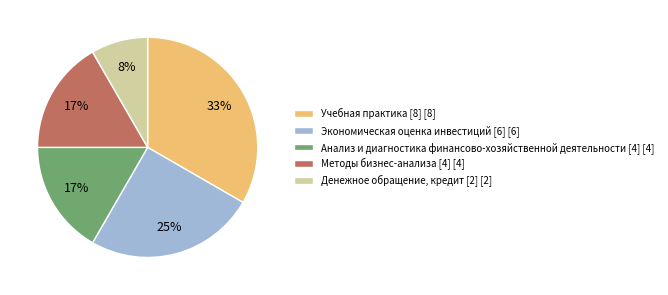

Is it true that Методы бизнес-анализа [4] is 17% of the pie?

True